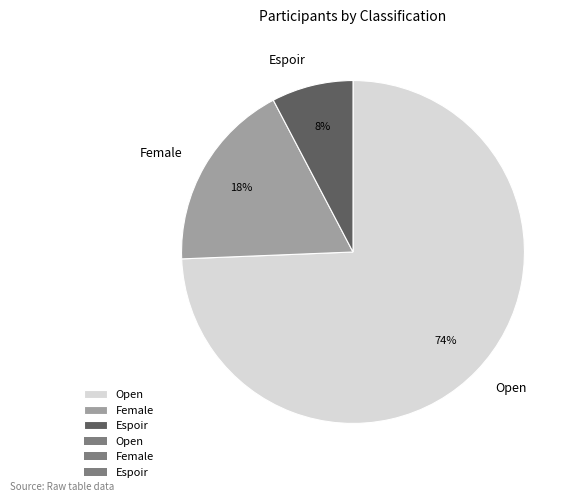

What percentage is the Espoir slice, to the nearest percent?

8%